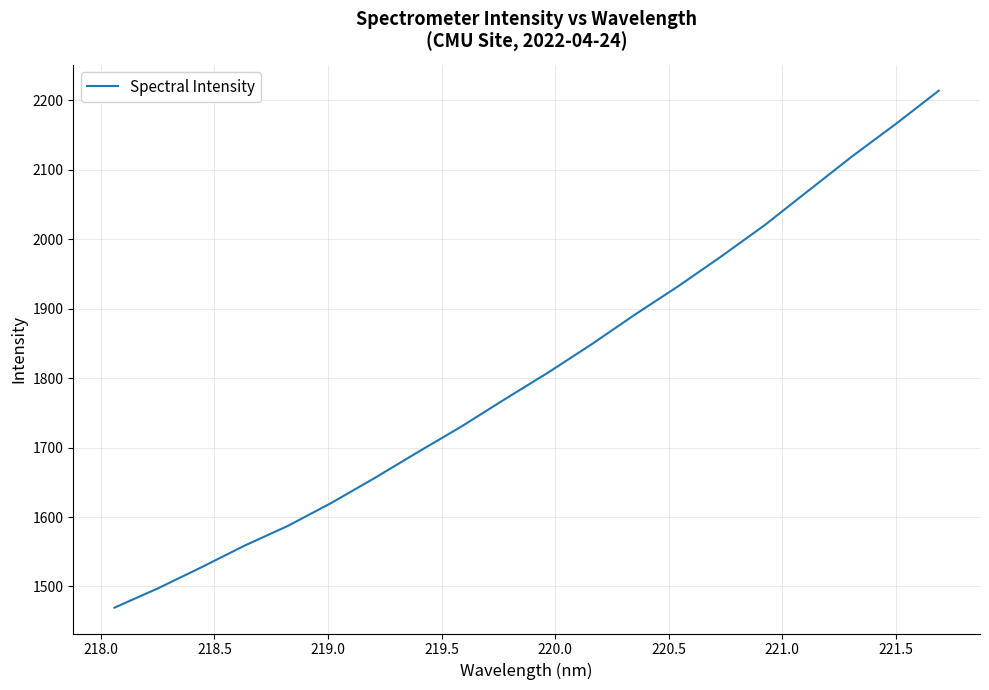

What is the smallest value displayed?

1469.6